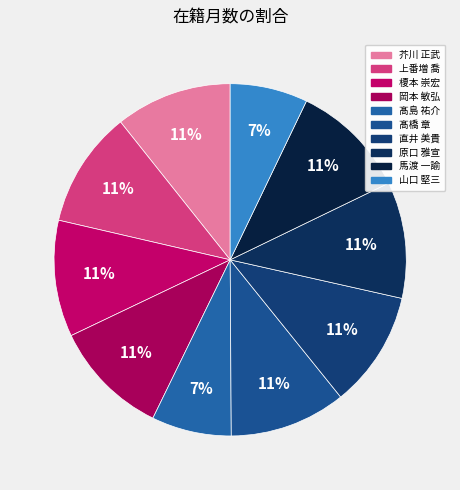

To the nearest percent, what is the combined percentage of 髙島 祐介 and 上番増 喬?

18%